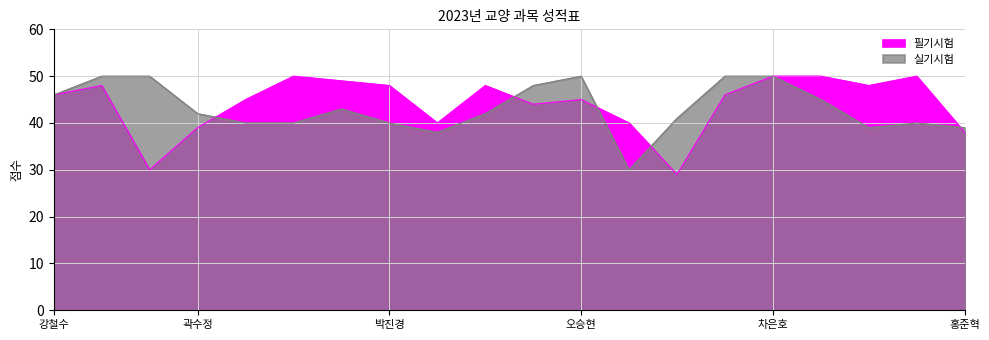

Does the chart have visible grid lines?

Yes